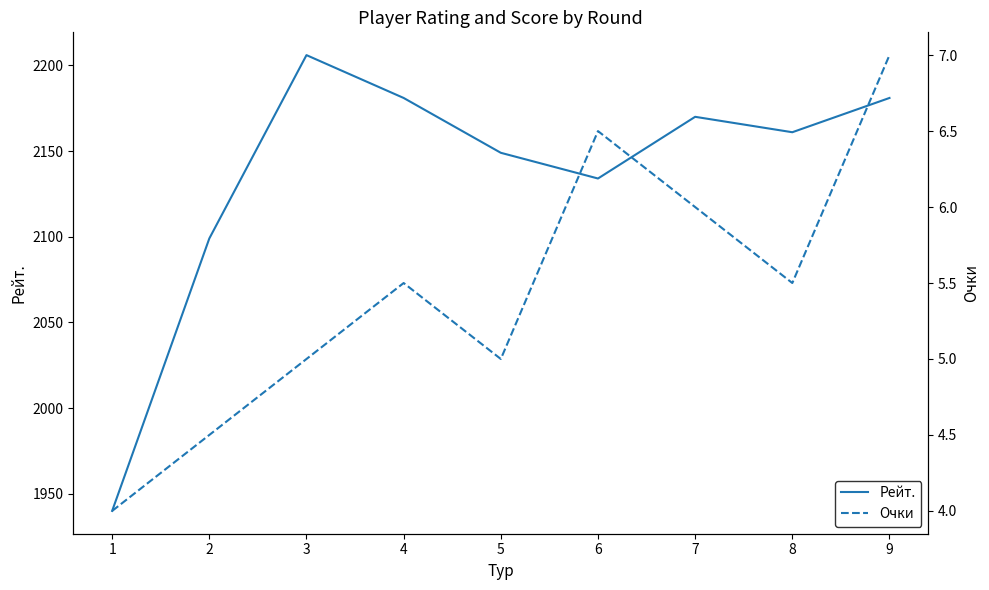

How many data points in Рейт. are less than 2161?

4